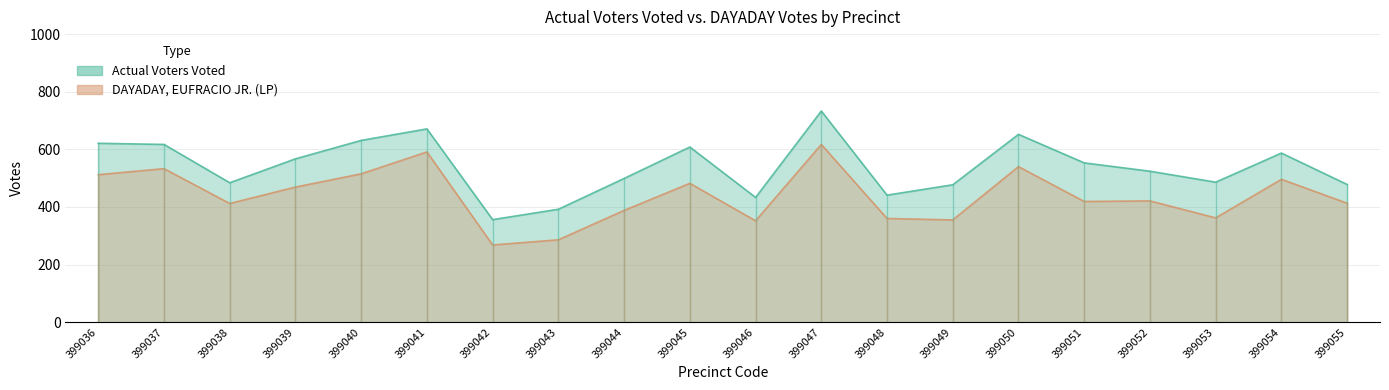

True or false: Actual Voters Voted has more than 0 points higher than both neighbors.

True